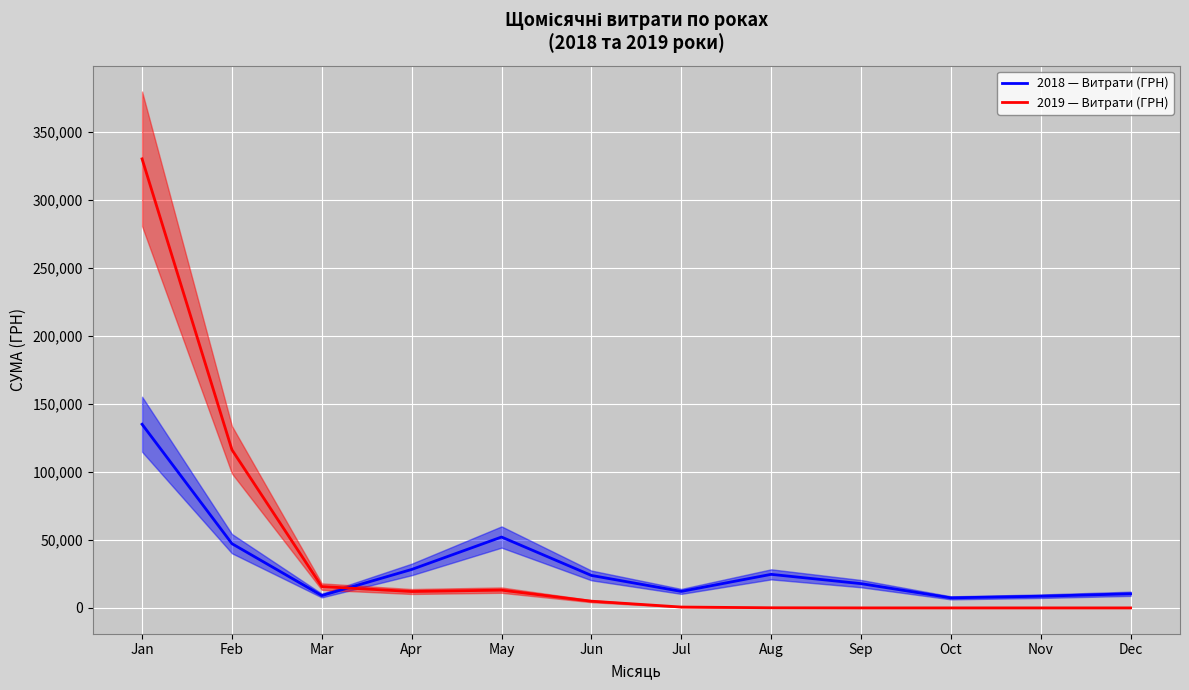

Reading left to right, transcribe all the data shown in this chart.

2018 — Витрати (ГРН): Jan=135105.1	Feb=47263.8	Mar=9087.9	Apr=28280.5	May=52137.5	Jun=23886.1	Jul=12136.4	Aug=24683.7	Sep=17862.2	Oct=7394.9	Nov=8597.1	Dec=10382.6
2019 — Витрати (ГРН): Jan=330342.1	Feb=116323.1	Mar=15683.4	Apr=12060.0	May=13076.9	Jun=4931.0	Jul=634.2	Aug=96.7	Sep=8.4	Oct=0.2	Nov=0.0	Dec=0.0